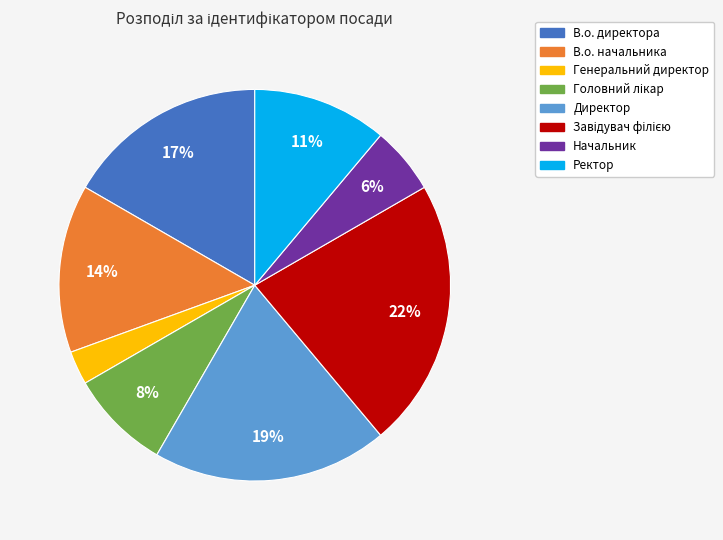

How many slices are in this pie chart?

8